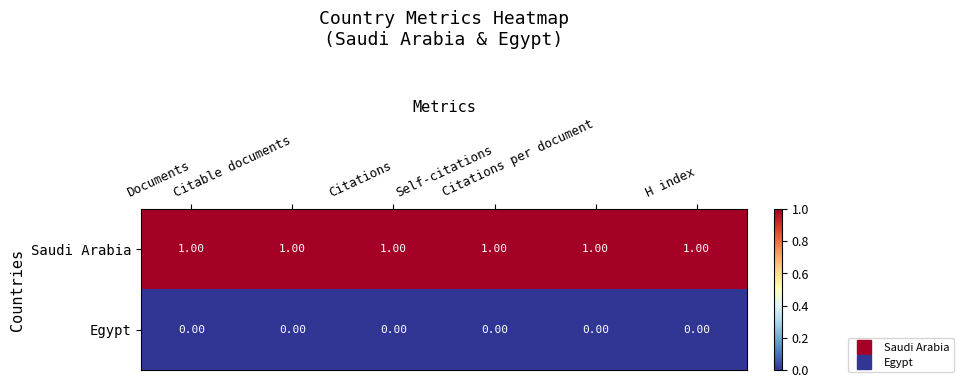

Rank the series by their maximum value, from lowest to highest.

Egypt, Saudi Arabia